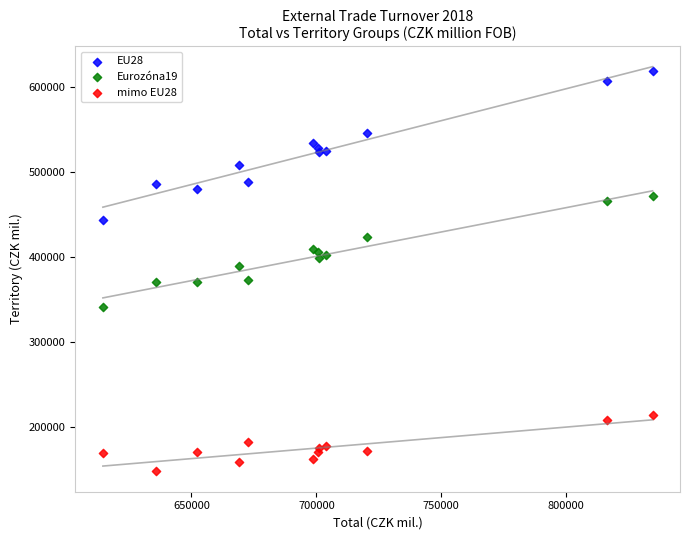

Which series has the largest Y range (max minus min)?

EU28